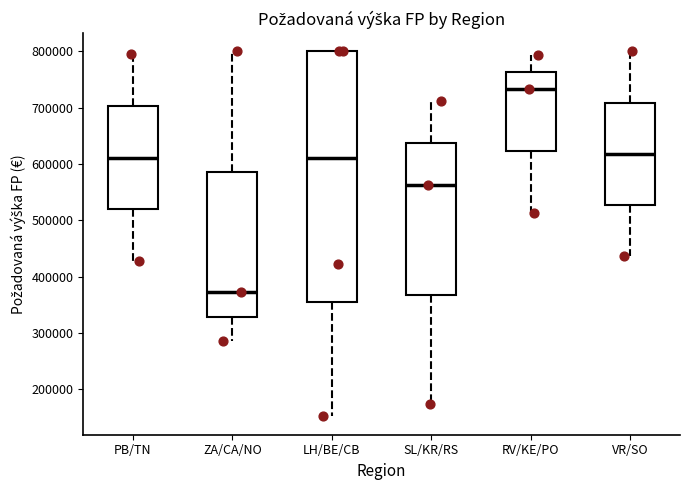

Where does the lower whisker of the box for SL/KR/RS end on the y-axis? The values are not printed on the chart, so give them approximately, as read against the axis.

170000